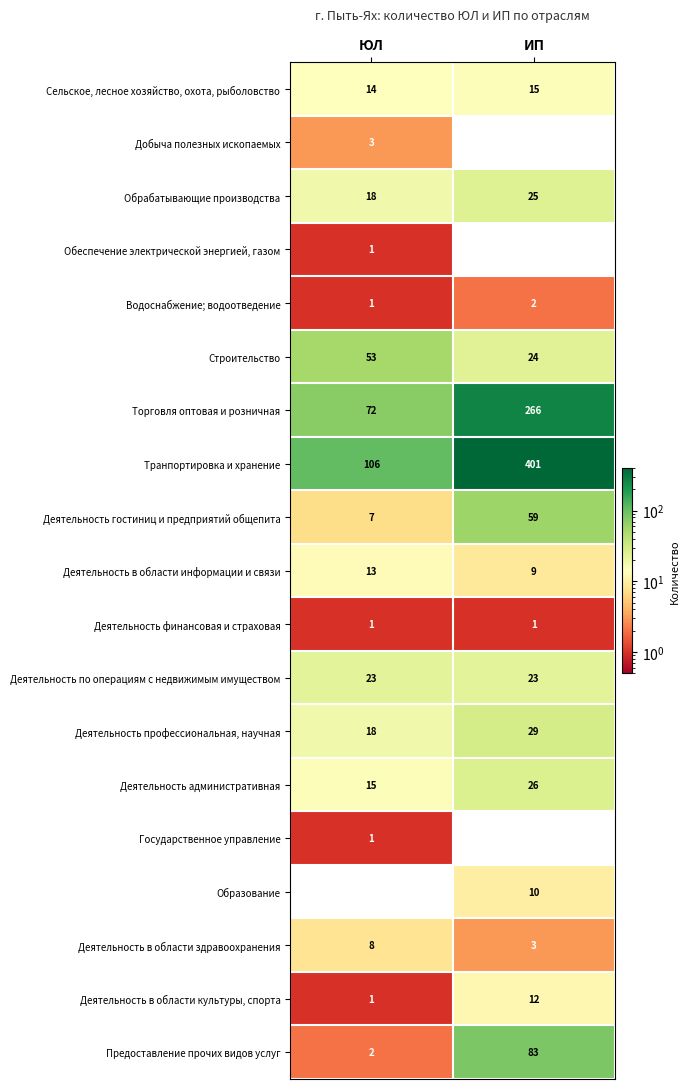

What is the sum of the Деятельность гостиниц и предприятий общепита values at ЮЛ and ИП?

66